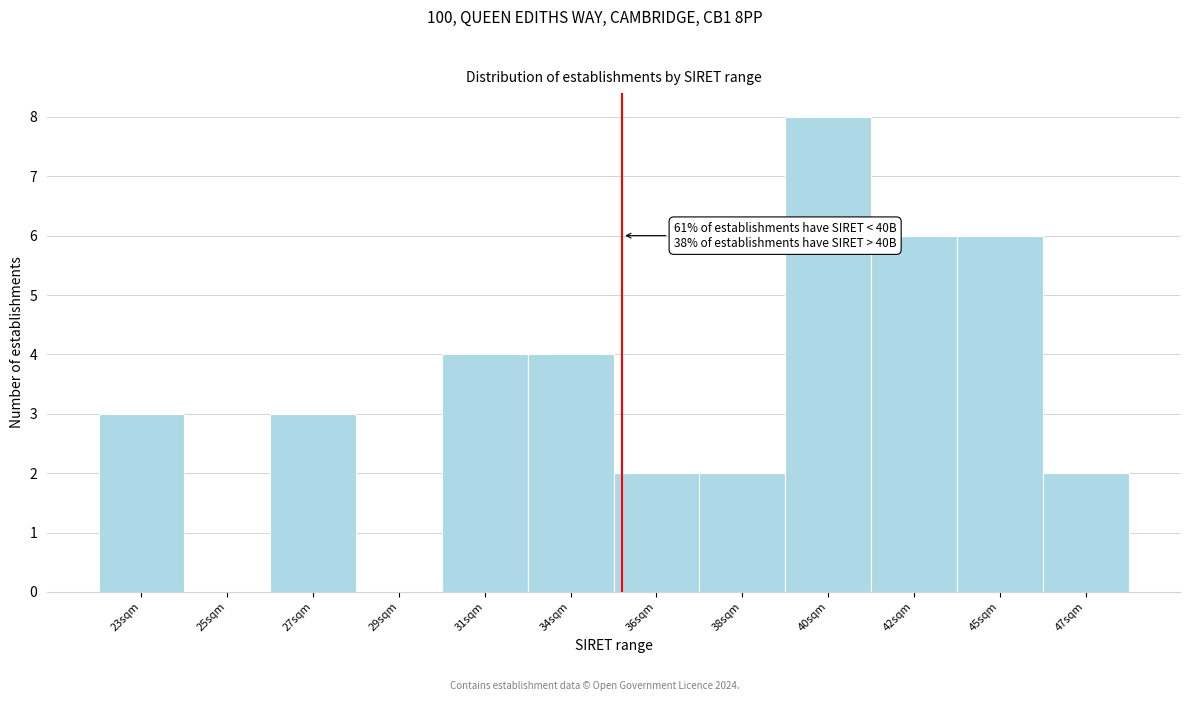

Reading left to right, what are all the values shown in this chart?

23sqm=3	25sqm=0	27sqm=3	29sqm=0	31sqm=4	34sqm=4	36sqm=2	38sqm=2	40sqm=8	42sqm=6	45sqm=6	47sqm=2